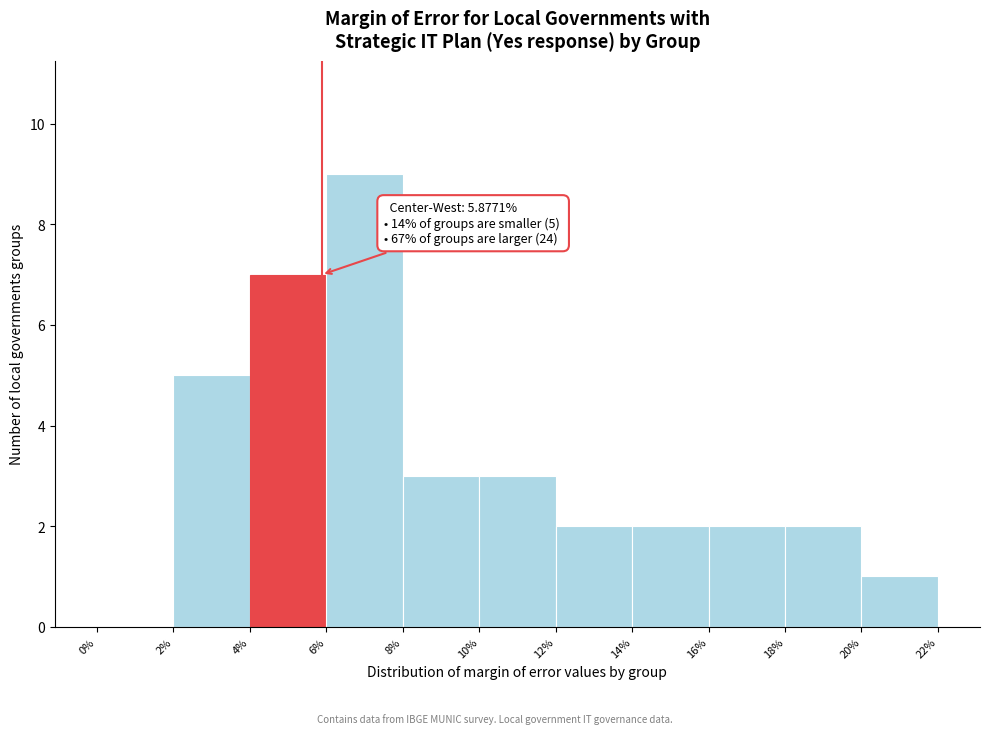

Which range on the x-axis has the tallest bar?

6% to 8%